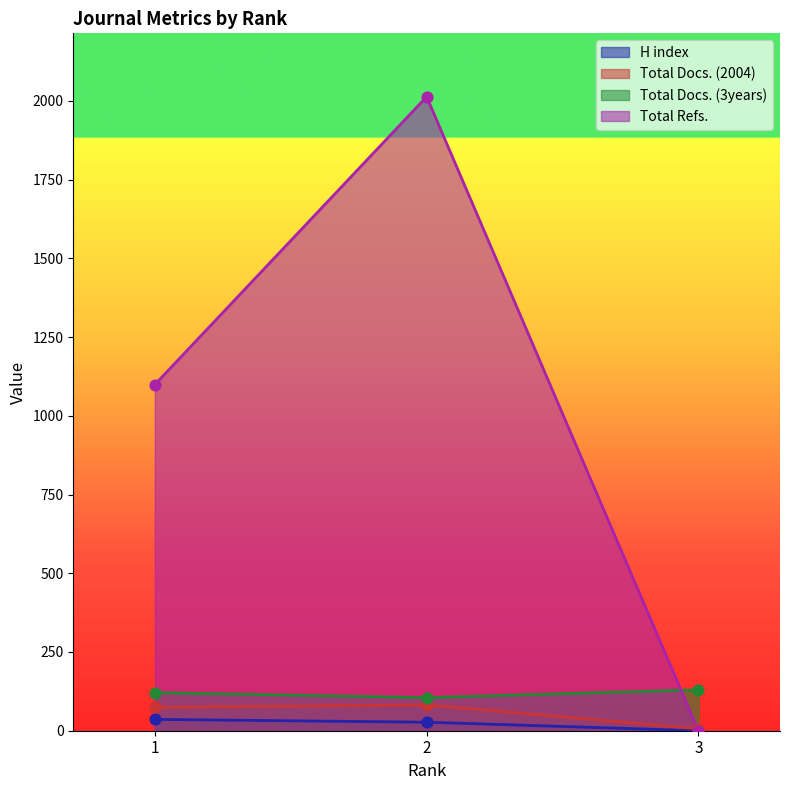

Which series contains the lowest Y value?

H index